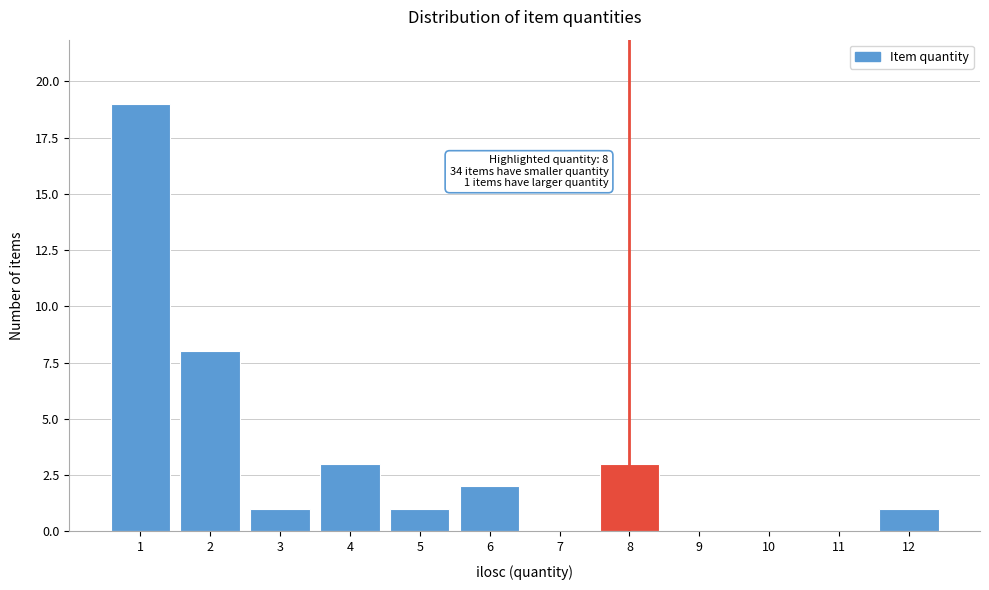

Reading left to right, extract all data points from this chart.

1=19	2=8	3=1	4=3	5=1	6=2	7=0	8=3	9=0	10=0	11=0	12=1